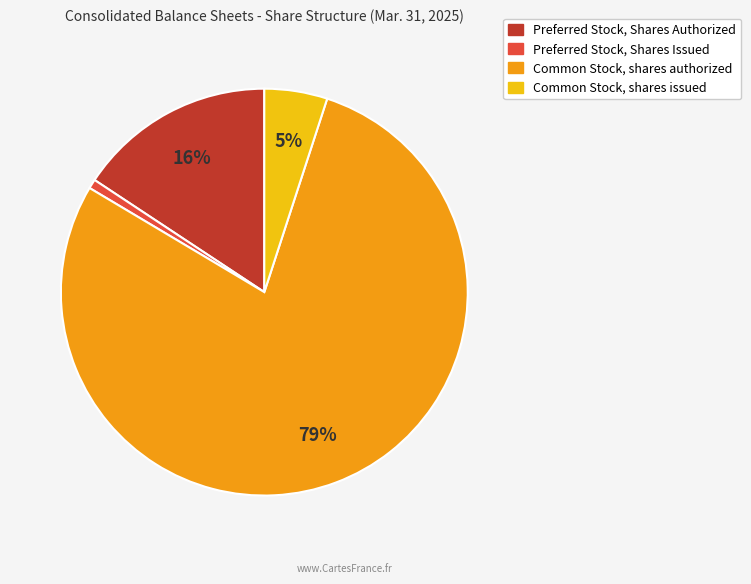

Is it true that Common Stock, shares issued is 5% of the pie?

True